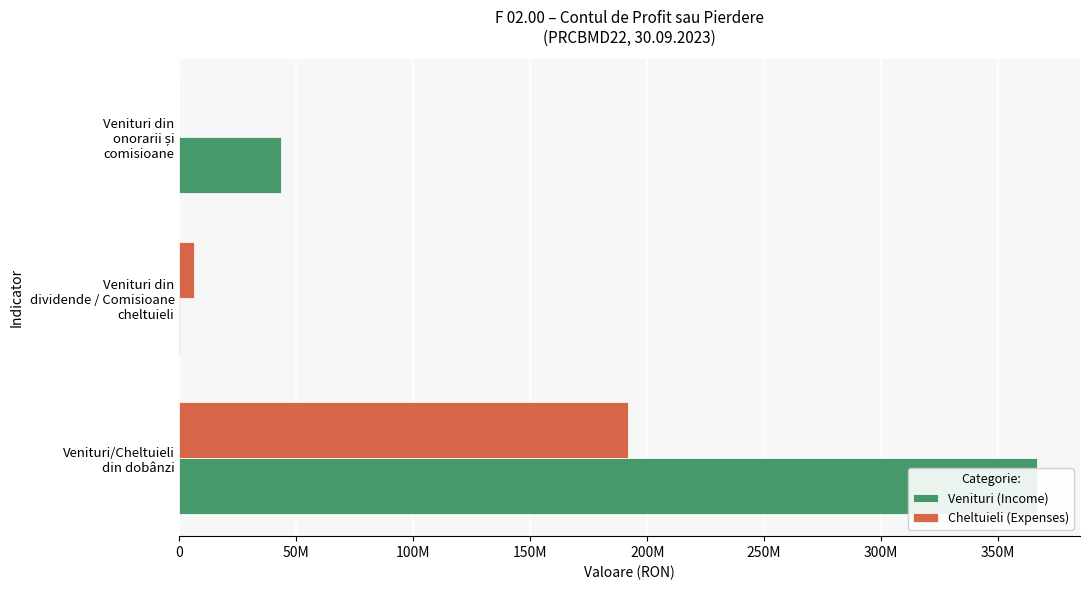

Is it true that Cheltuieli (Expenses) equals 0.0 at Venituri din onorarii și comisioane?

True